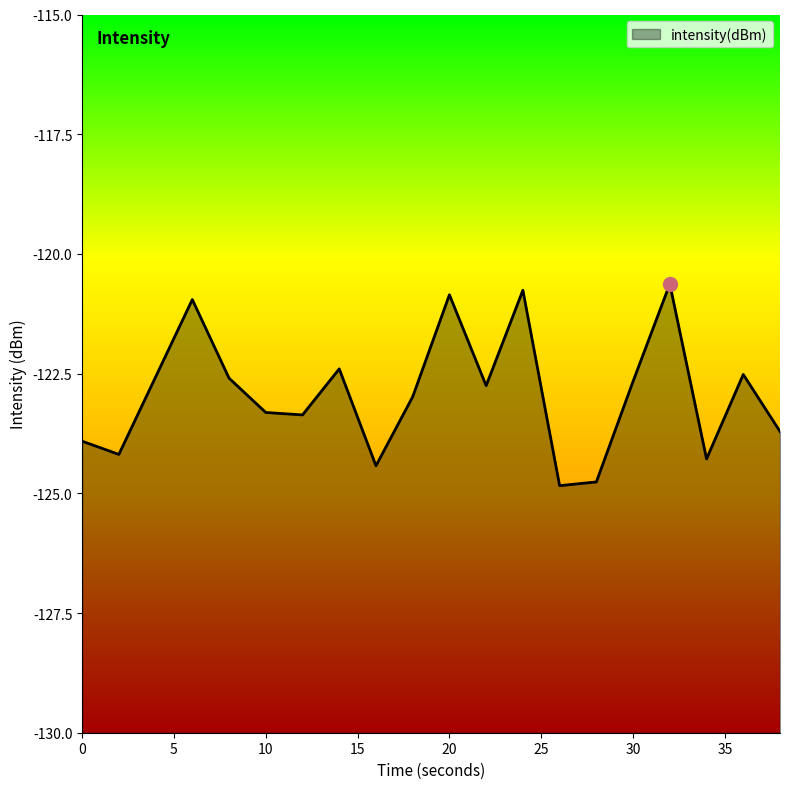

What is the difference between the values at 20 and 10?

2.5